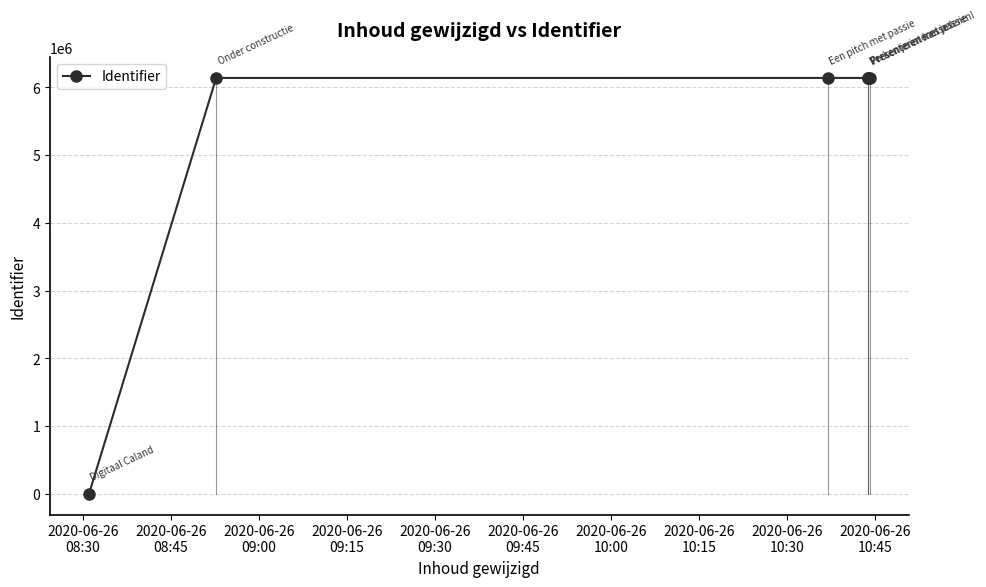

Reading right to left, what are all the values shown in this chart?

6139691	6139861	6139858	6139853	6139636	0